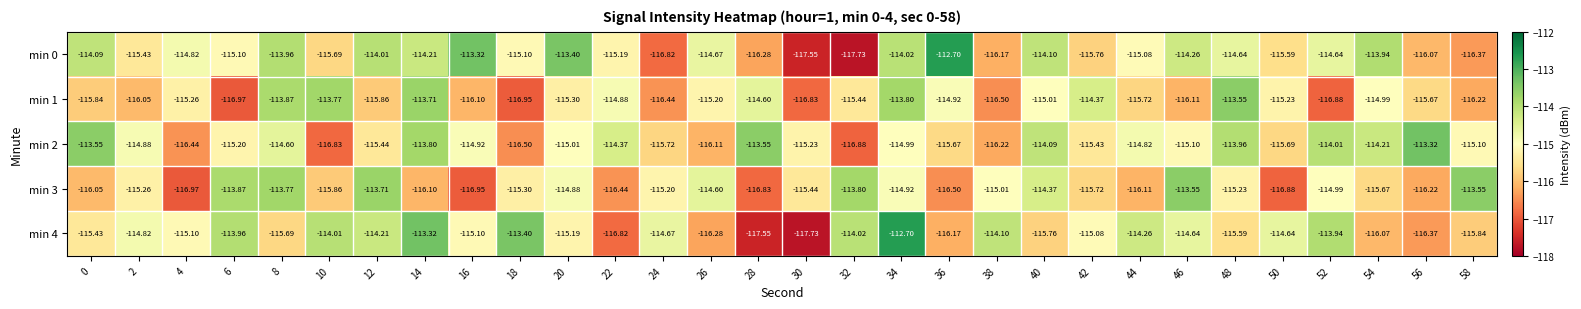

Is the value of min 4 at 44 greater than the value of min 1 at 42?

Yes